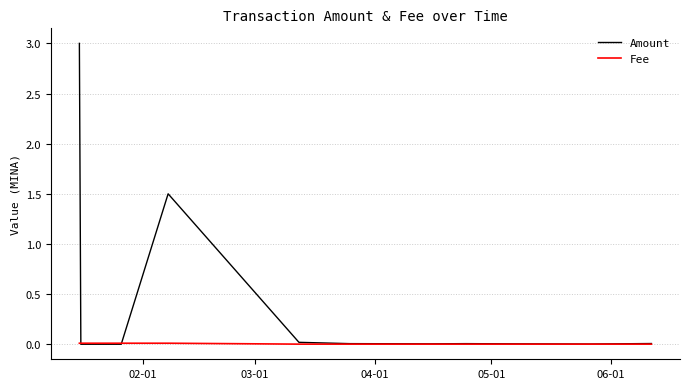

List the series in order of their peak value, lowest first.

Fee, Amount